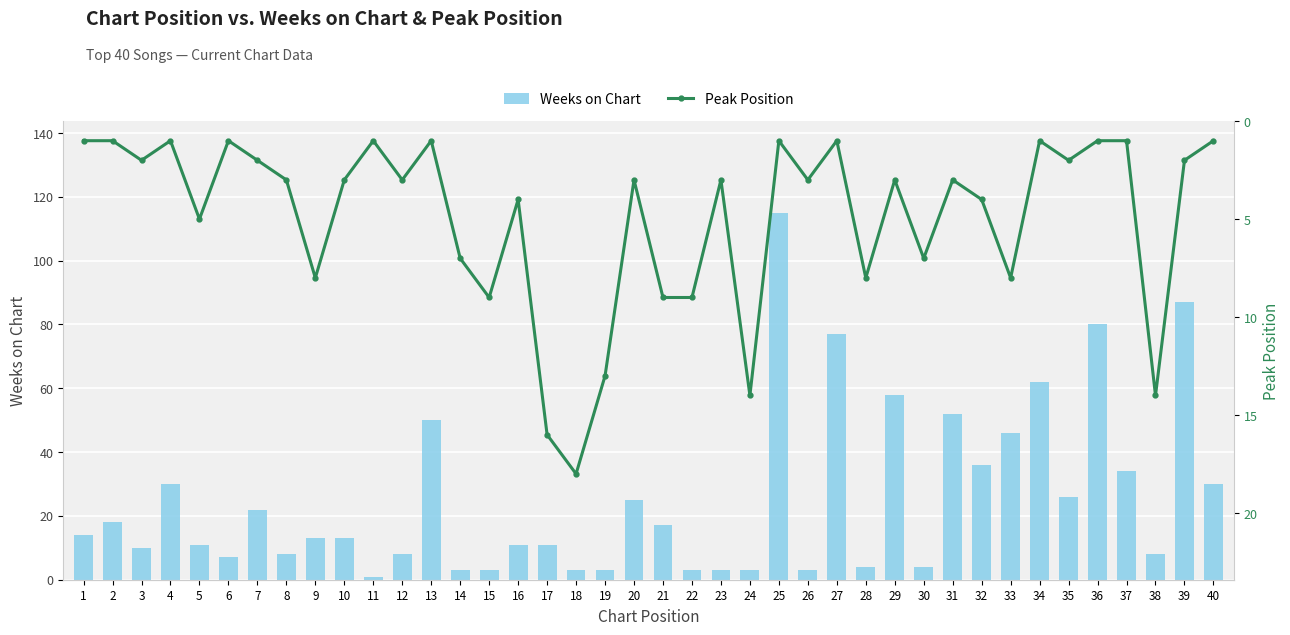

Is the value of Weeks on Chart at 2 greater than the value of Peak Position at 9?

Yes